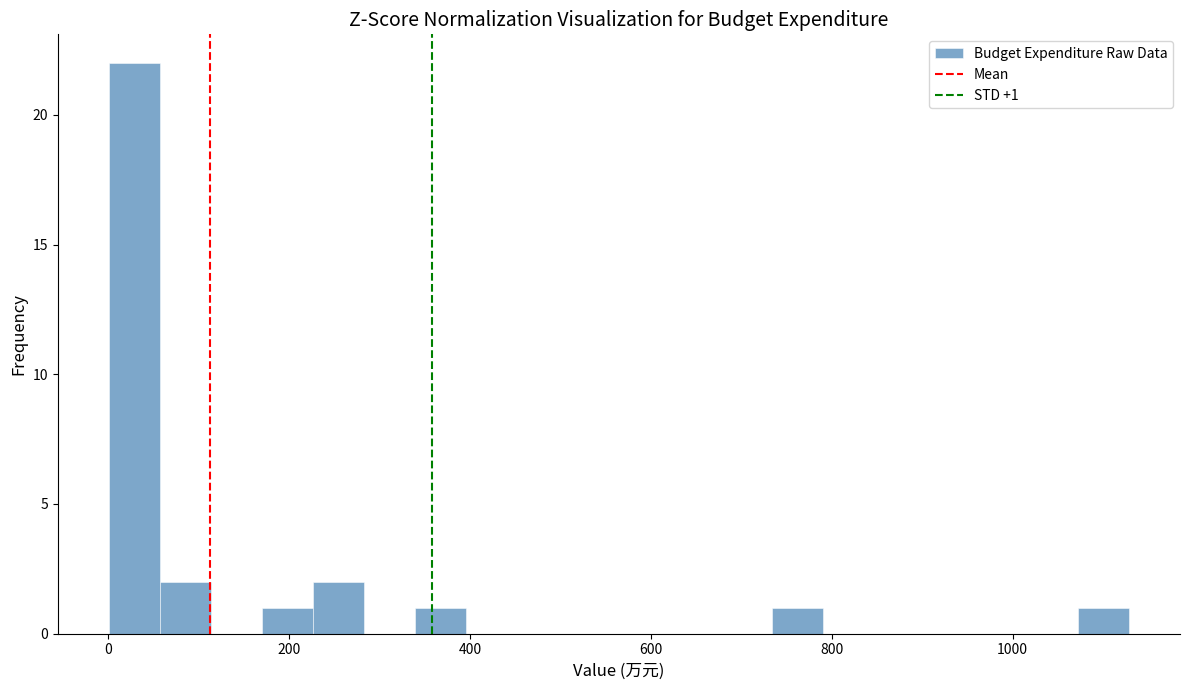

Around what value on the x-axis is the tallest bar? Give the approximate position of its centre, as read against the axis.

20